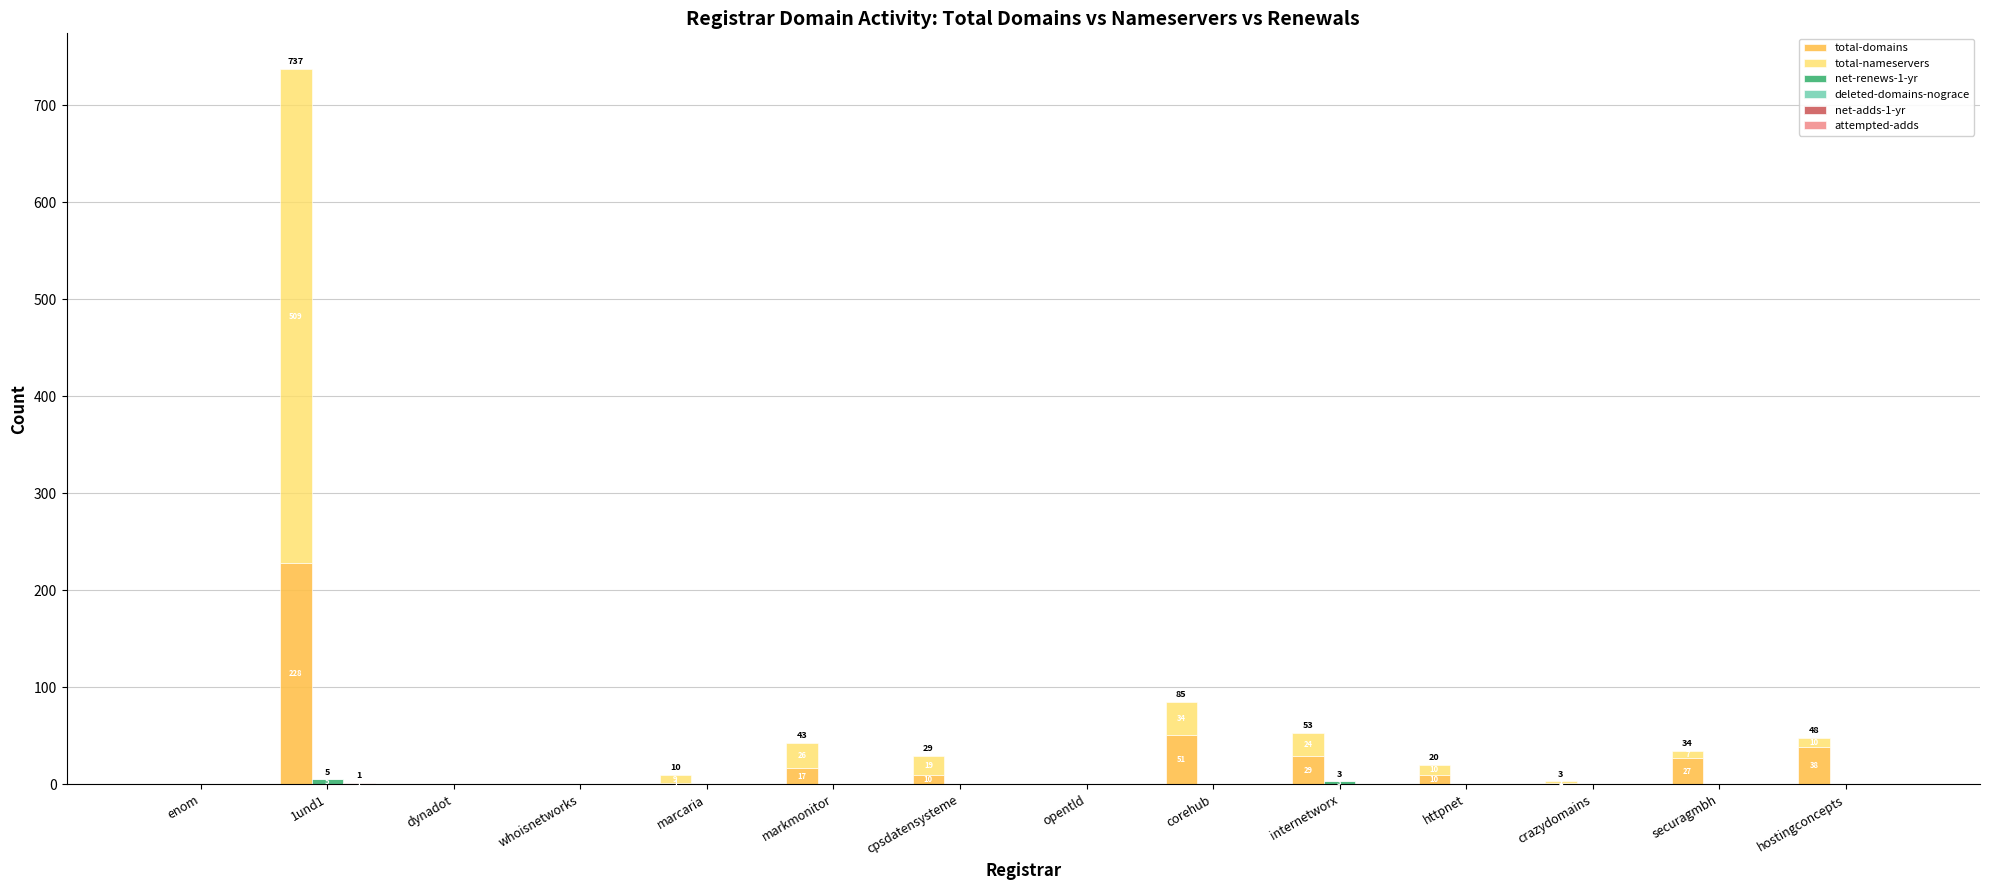

What is the spread (max minus min) of values at cpsdatensysteme?

19